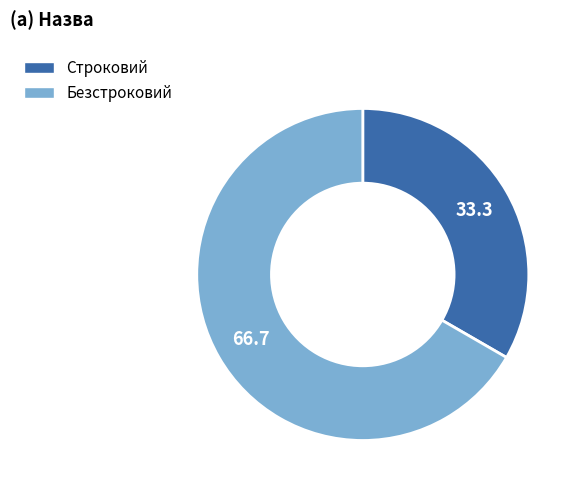

The Строковий slice represents 47% of the pie. True or false?

False